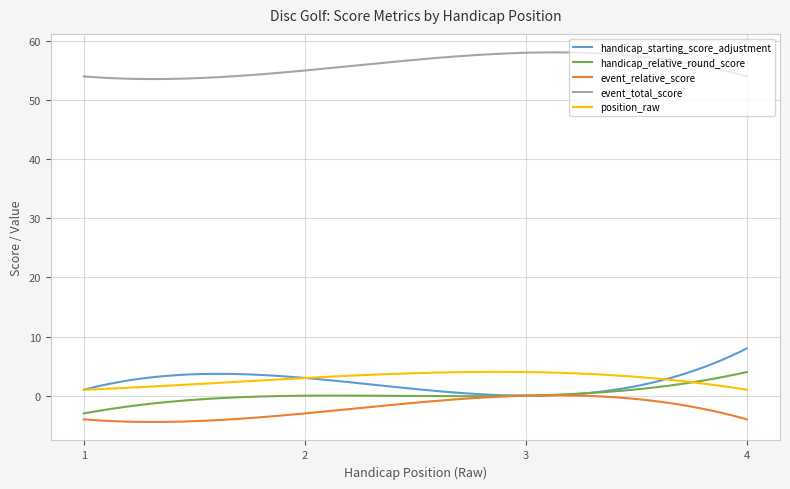

What are all the series names shown in the legend?

handicap_starting_score_adjustment, handicap_relative_round_score, event_relative_score, event_total_score, position_raw